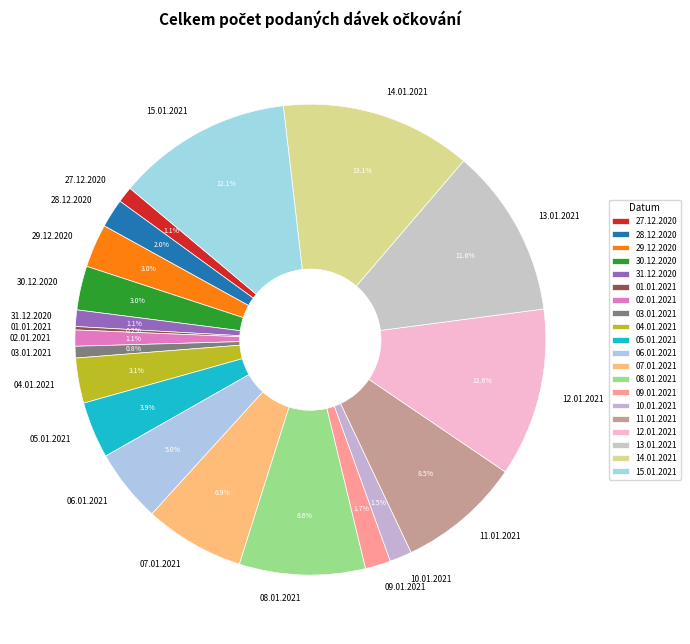

Between 13.01.2021 and 31.12.2020, which is larger?

13.01.2021